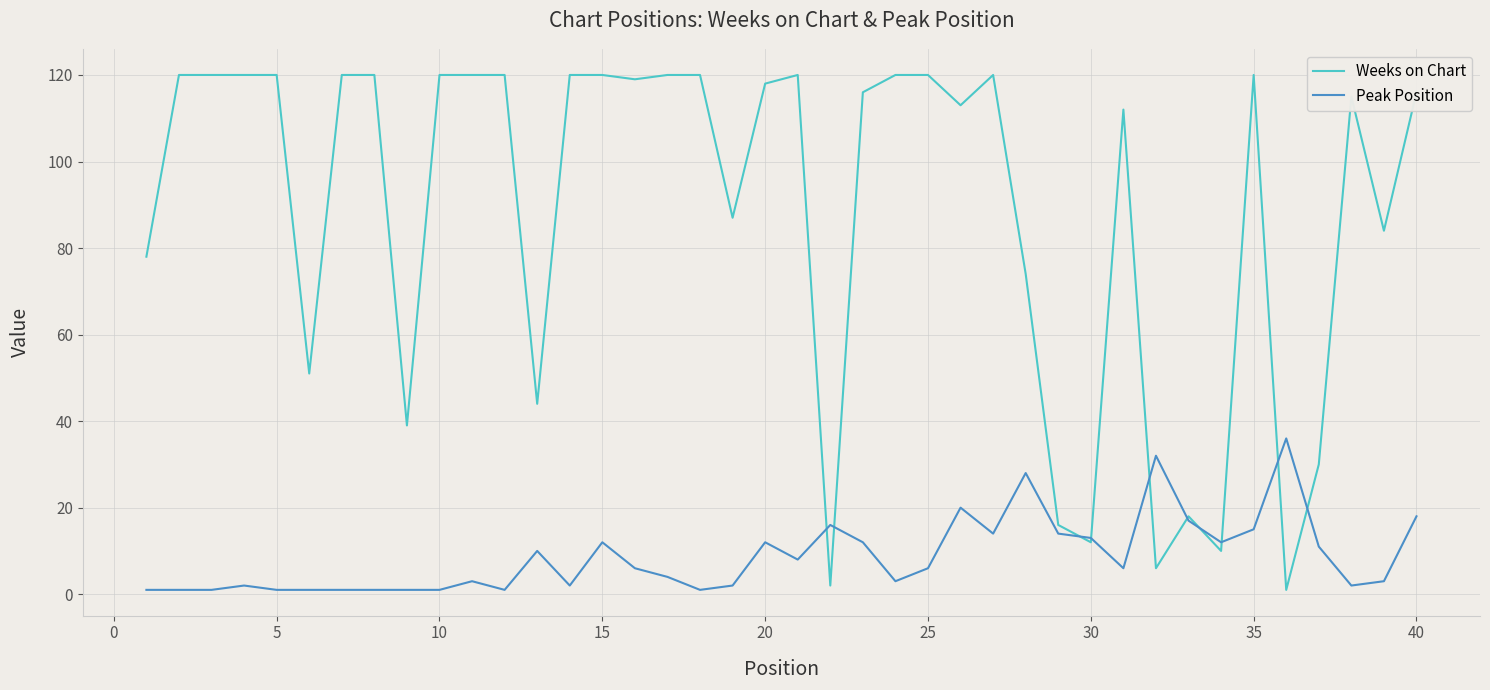

Which series has the largest range (max minus min)?

Weeks on Chart